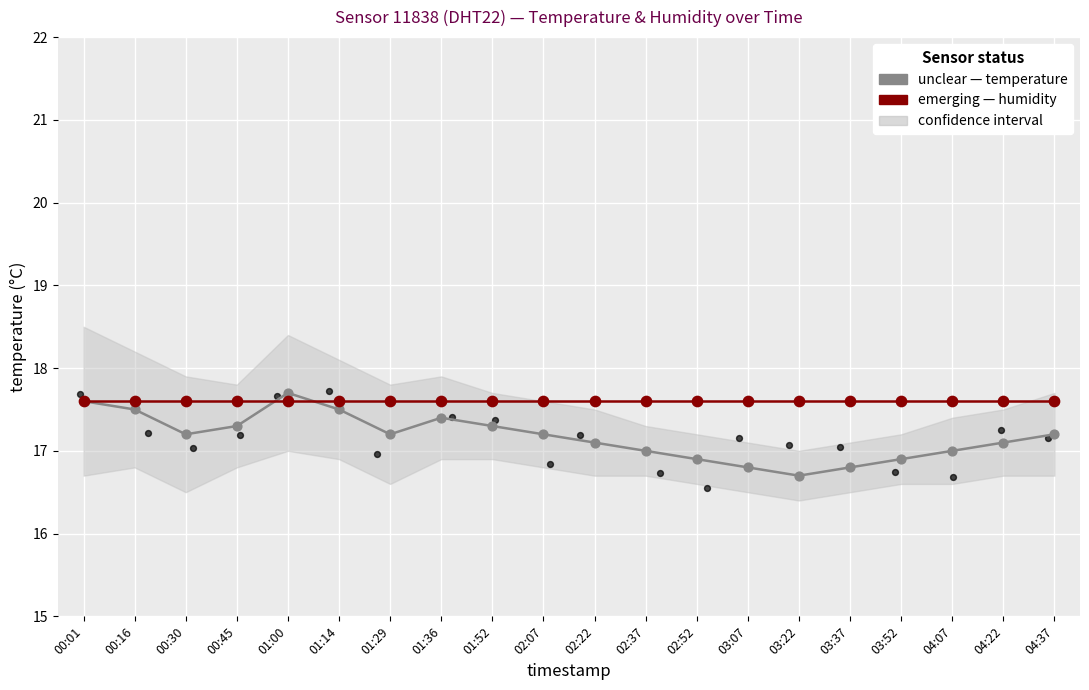

Which series has the widest spread of Y values?

temperature